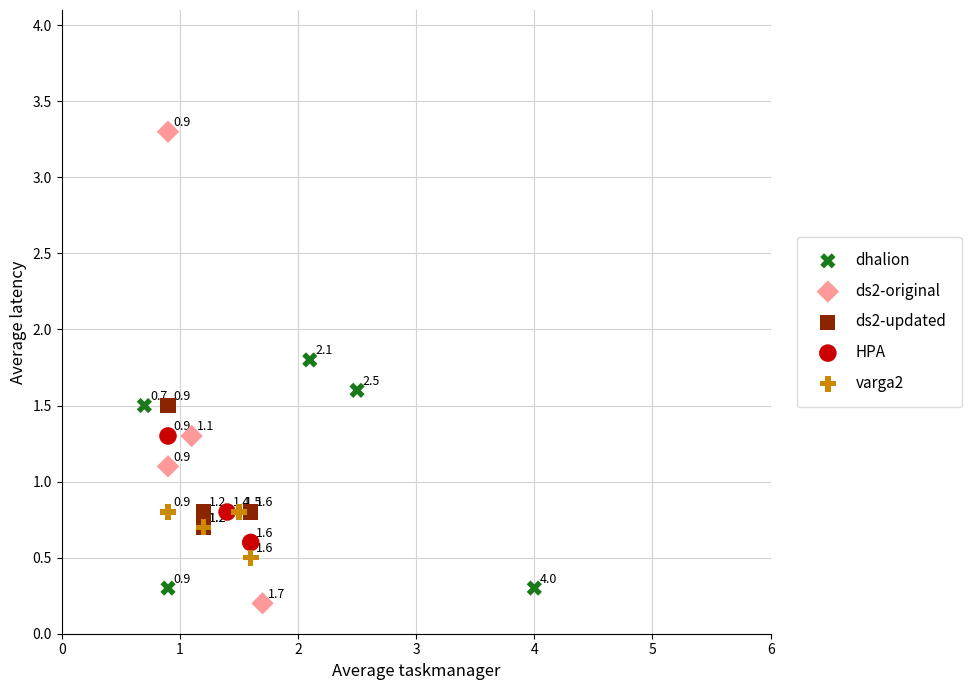

Which series reaches the maximum Y coordinate?

ds2-original